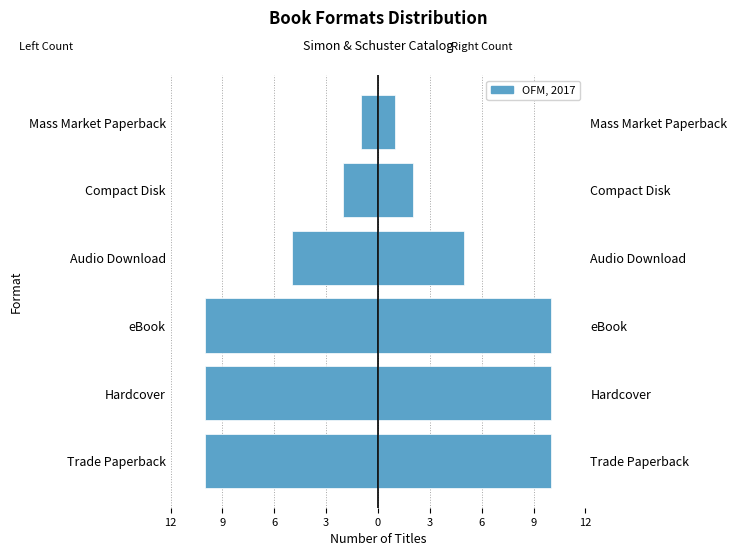

What is the greatest value displayed?

10